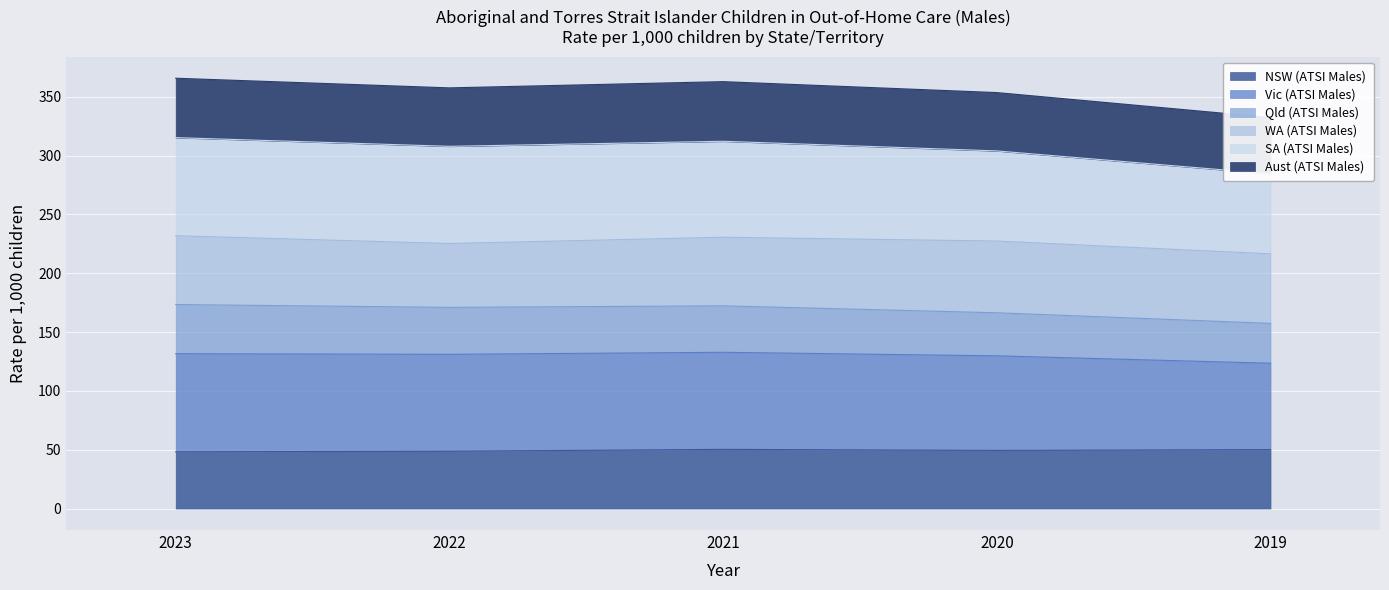

Is it true that NSW (ATSI Males) equals 48.7 at 2022?

True